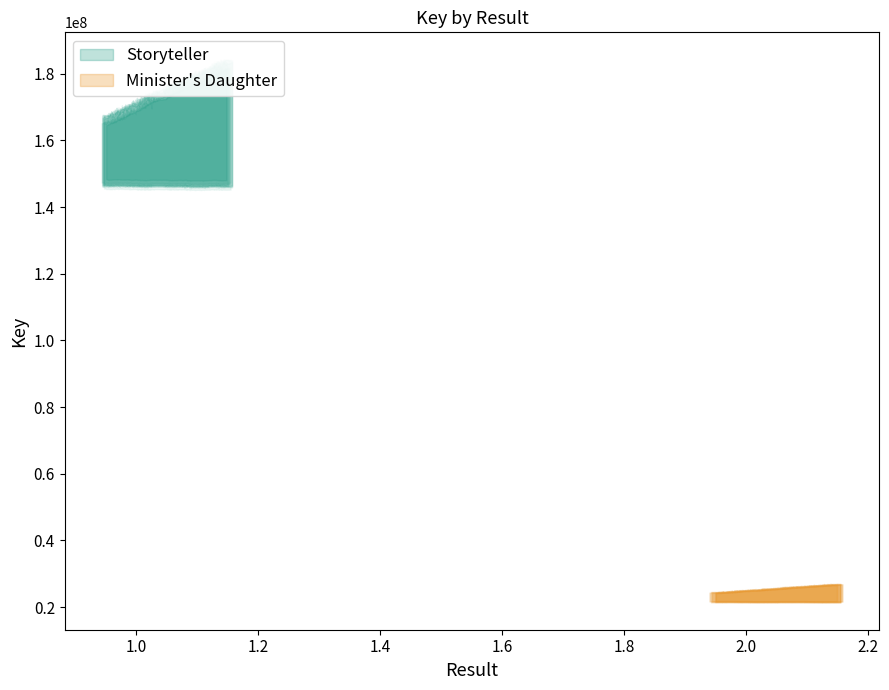

At Fixed Layout eBook, list the series in order from largest to smallest.

Storyteller, Minister's Daughter